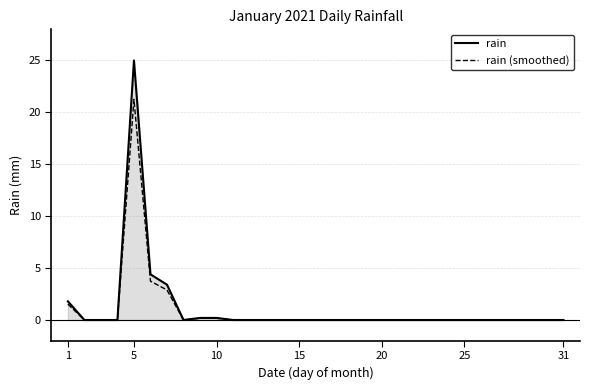

List the series in order of their peak value, lowest first.

rain (smoothed), rain